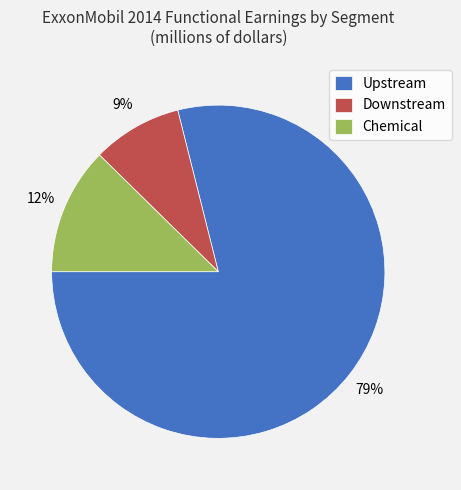

Combined, do Upstream and Chemical account for over 50%?

Yes